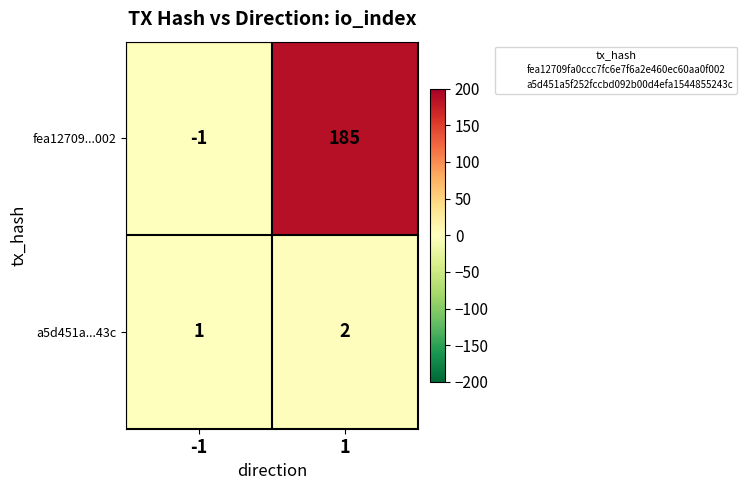

What is the sum of all fea12709...002 values?

184